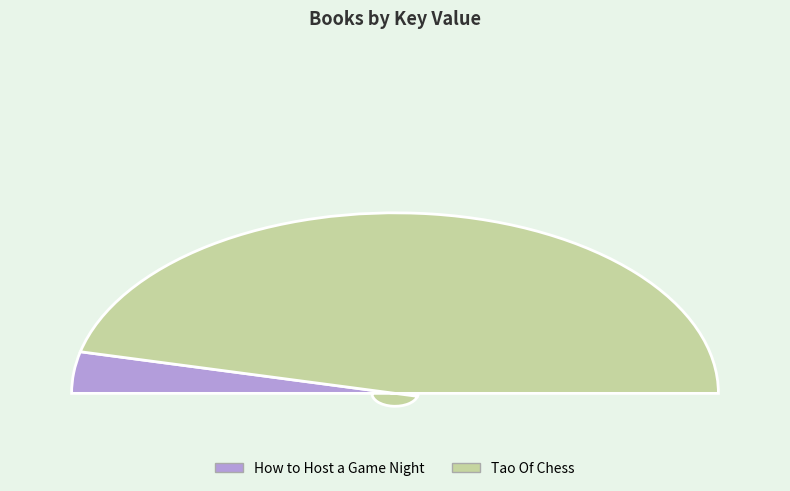

What portion of the pie excludes Tao Of Chess?

7.4%